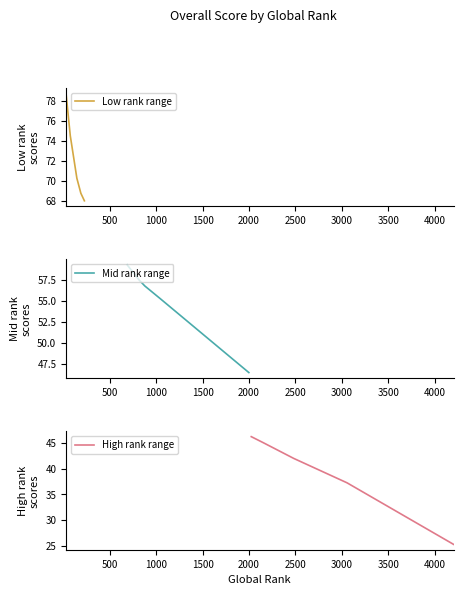

What is the sum of all Low rank range values?

360.2